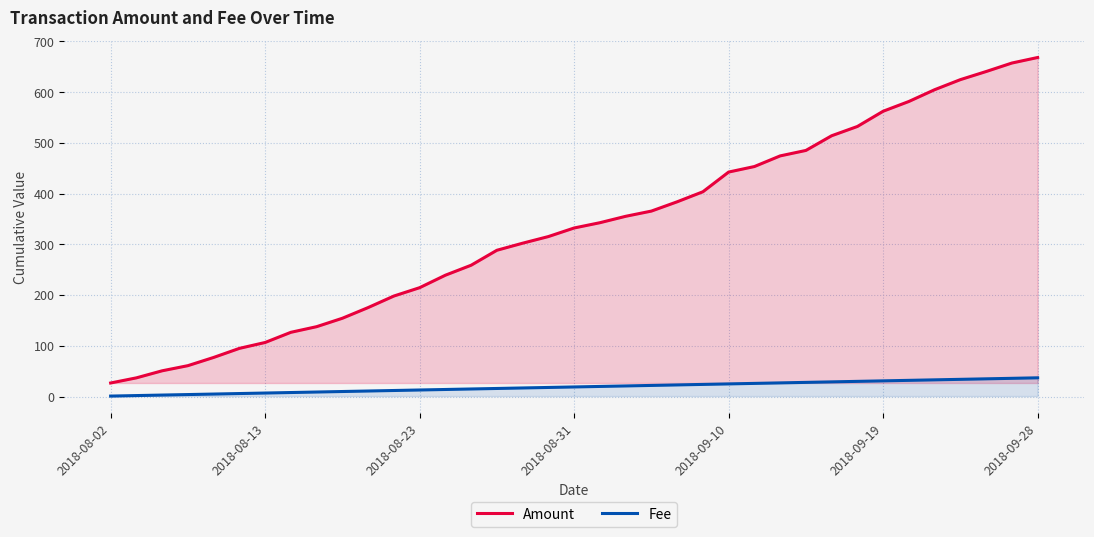

What is the sum of all Fee values?

703.0